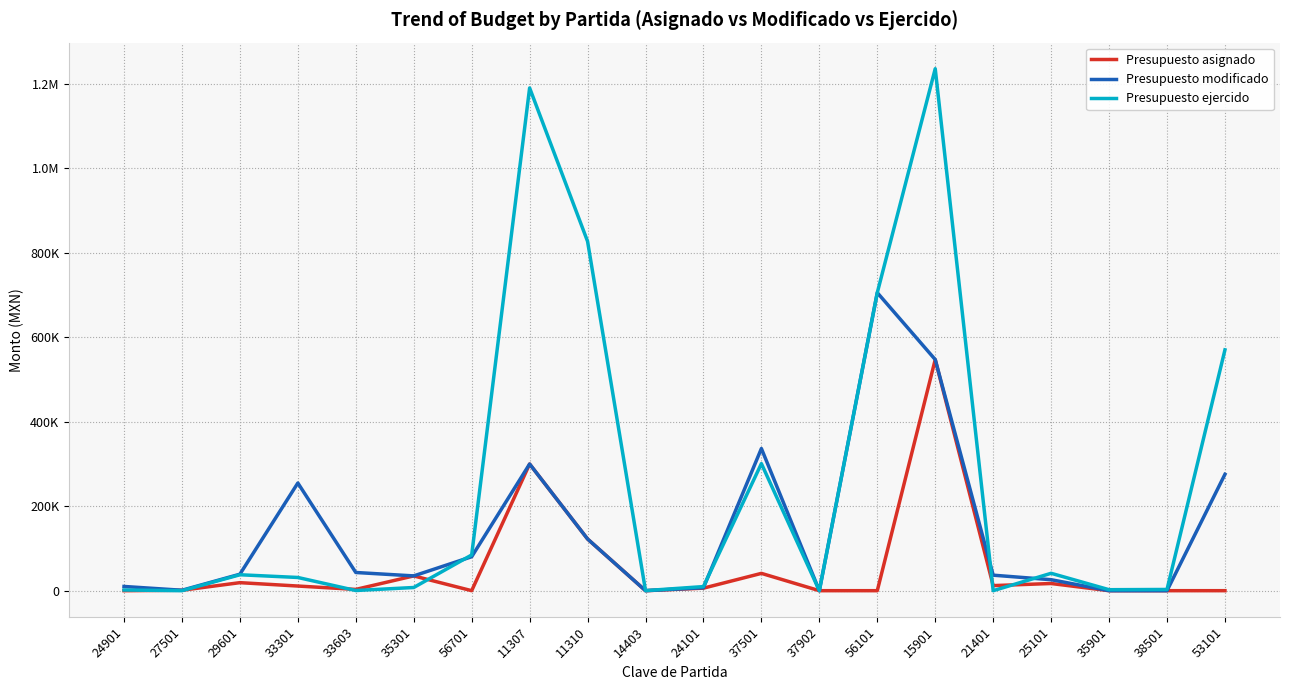

Is it true that Presupuesto asignado equals 12000.0 at 21401?

True